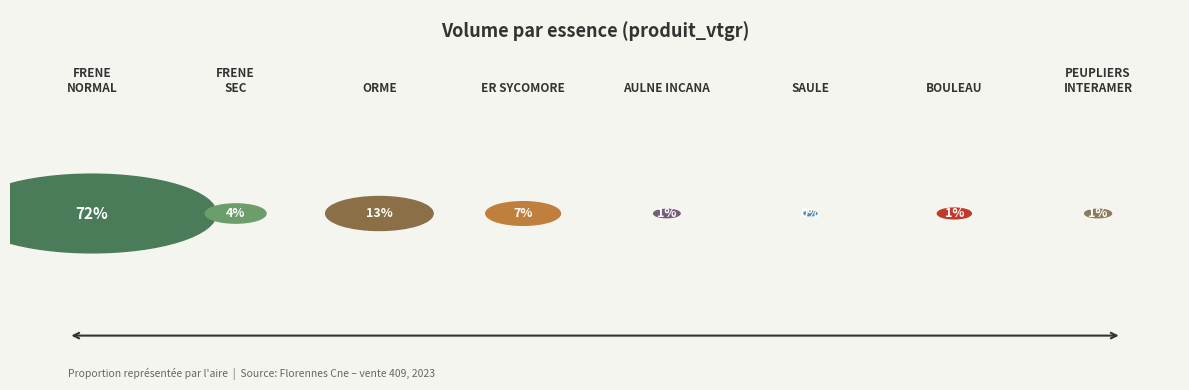

What is the majority slice?

FRENE